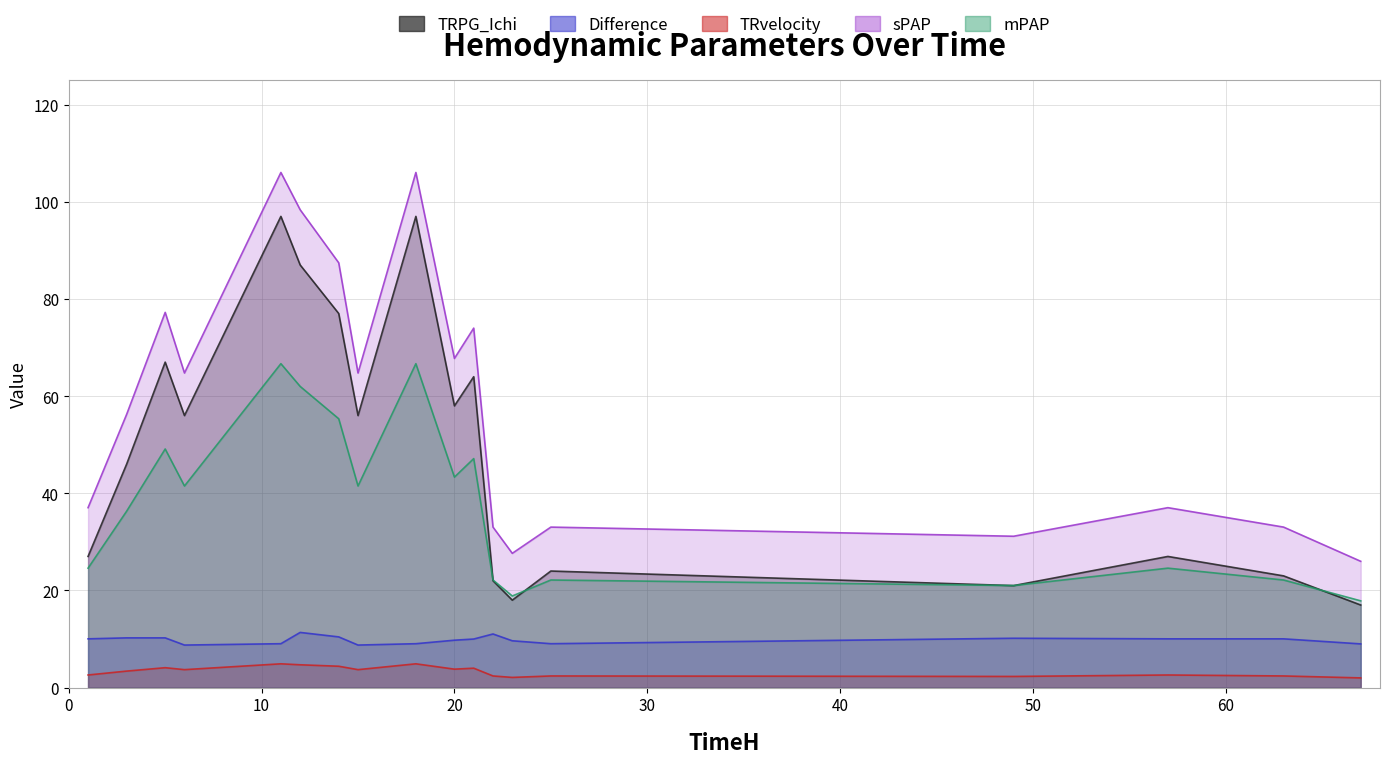

List the labels in order of mPAP value, smallest first.

67, 23, 49, 22, 25, 63, 1, 57, 3, 6, 15, 20, 21, 5, 14, 12, 11, 18